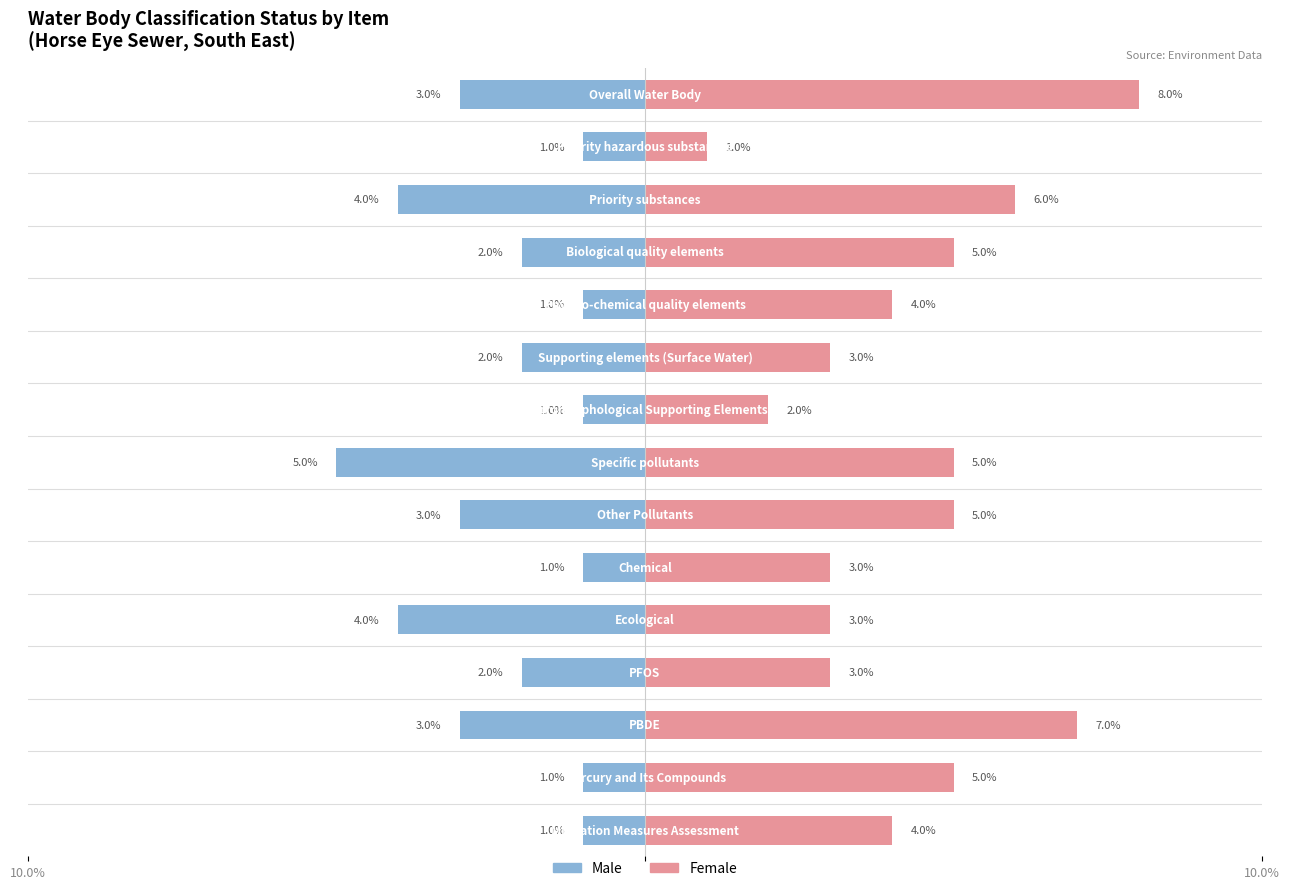

Which series has the largest range (max minus min)?

Female